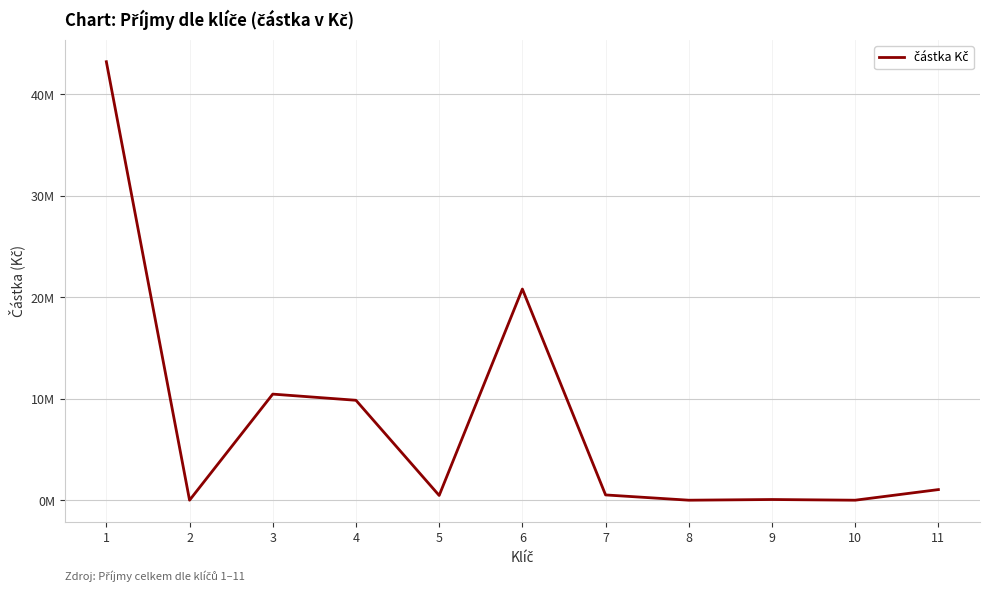

Rank the categories by value from highest to lowest.

1, 6, 3, 4, 11, 7, 5, 9, 2, 8, 10